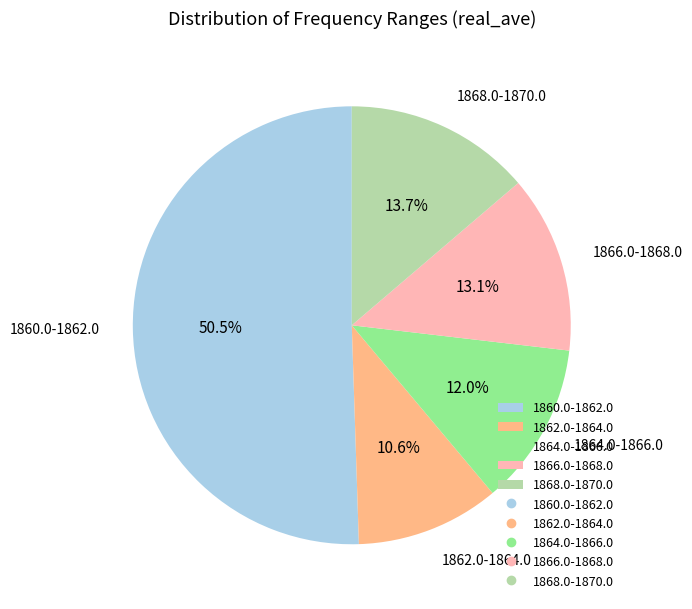

Which has a higher value, 1864.0-1866.0 or 1866.0-1868.0?

1866.0-1868.0